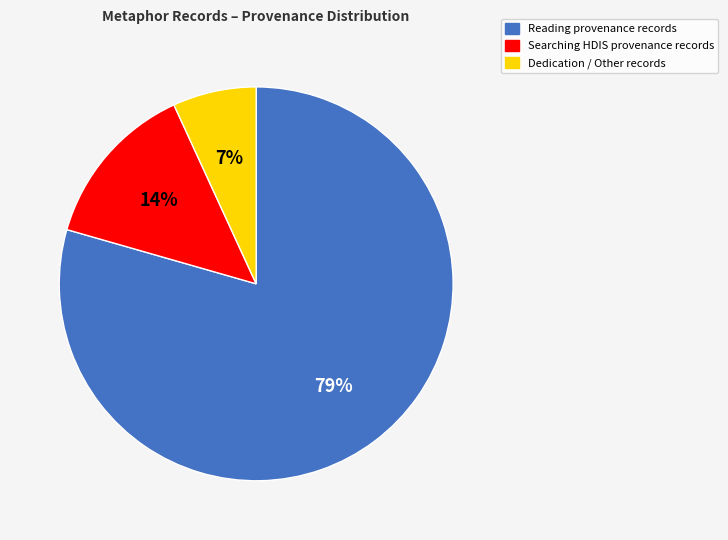

Does any single category account for the majority?

Yes